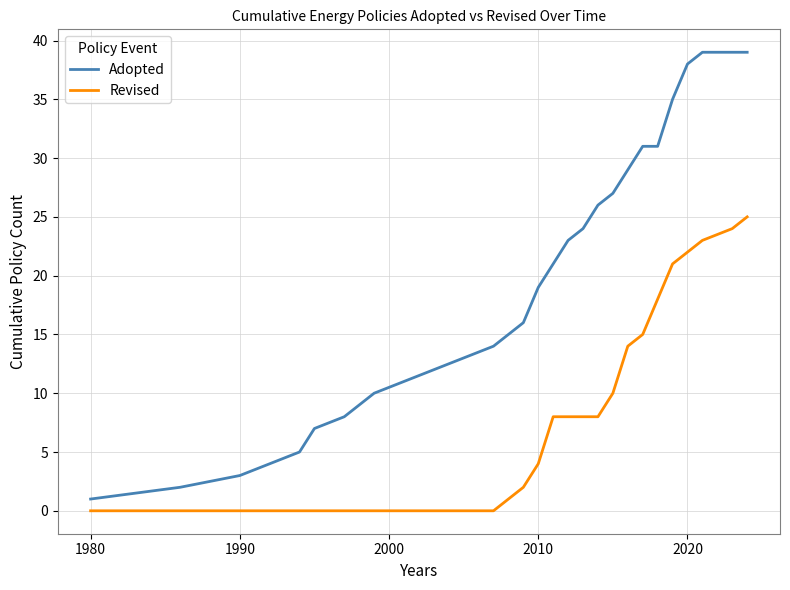

True or false: Adopted and Revised intersect in this chart.

False